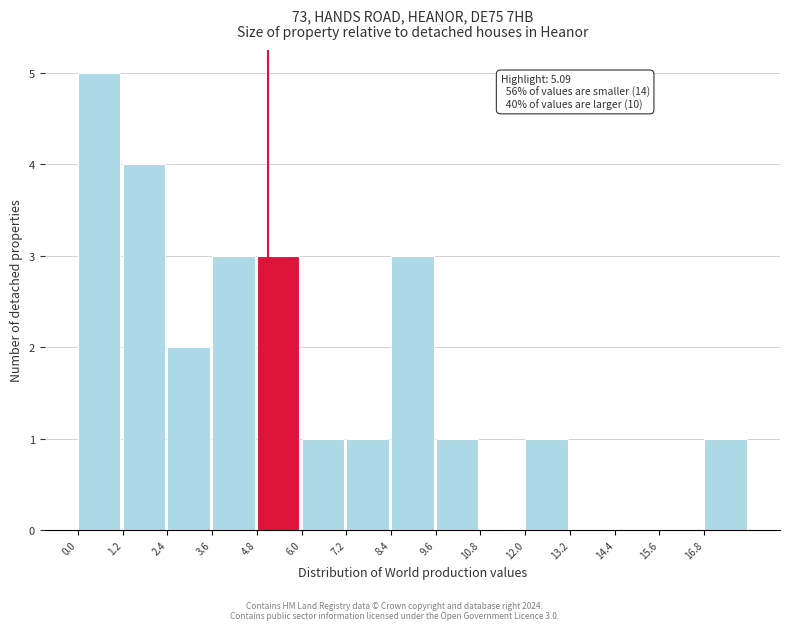

Over which range of the x-axis is the bar tallest?

0.0 to 1.2